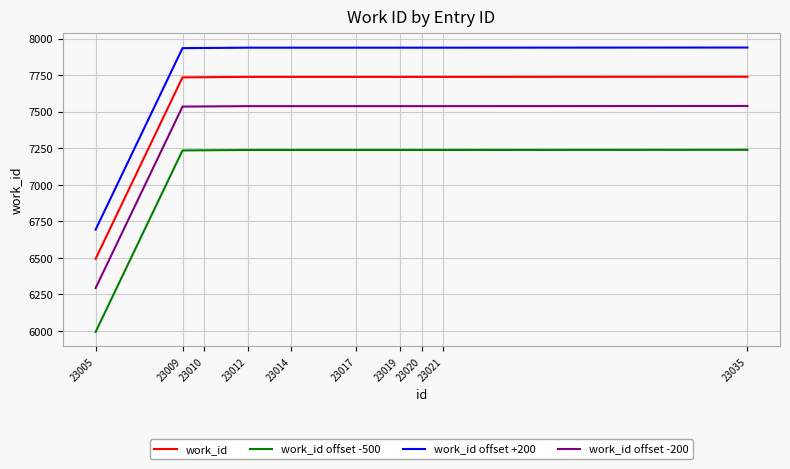

Is it true that work_id offset +200 equals 13203 at 23010?

False